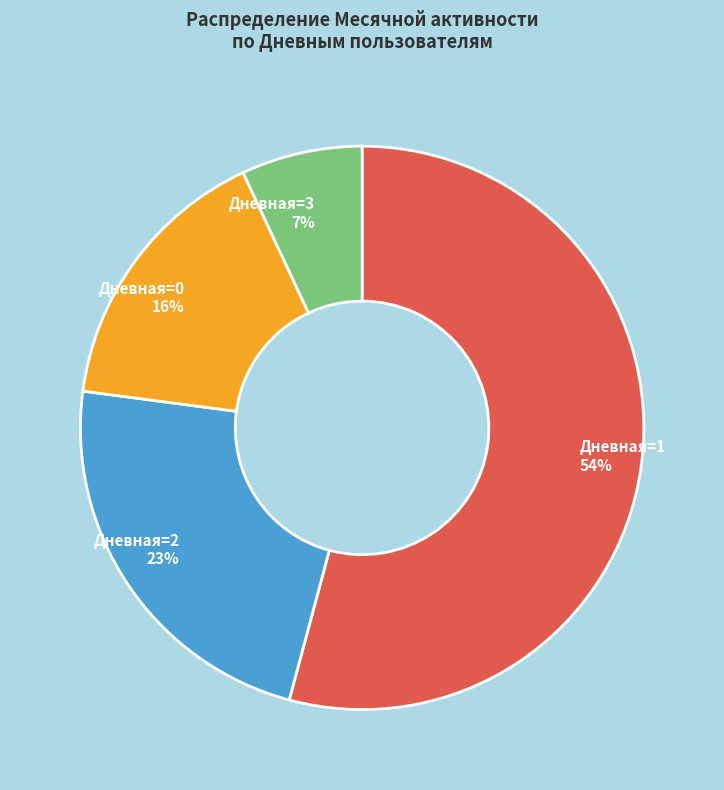

How many slices are in this pie chart?

4